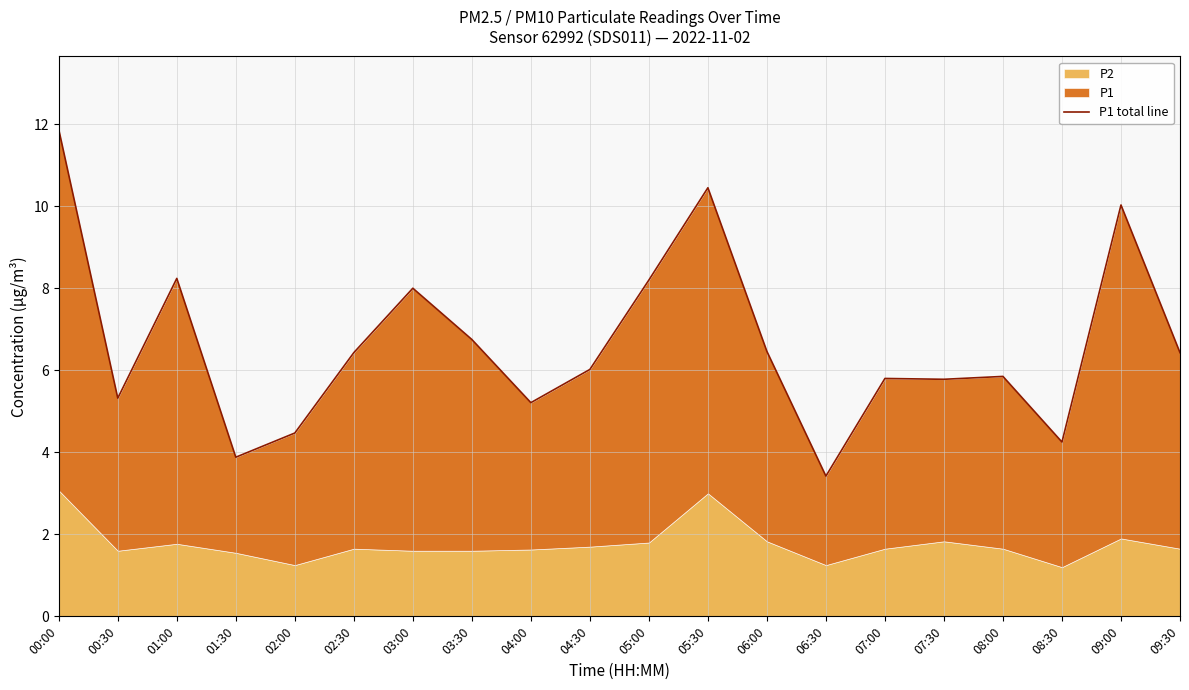

Which has a higher value, 09:30 or 07:30?

09:30